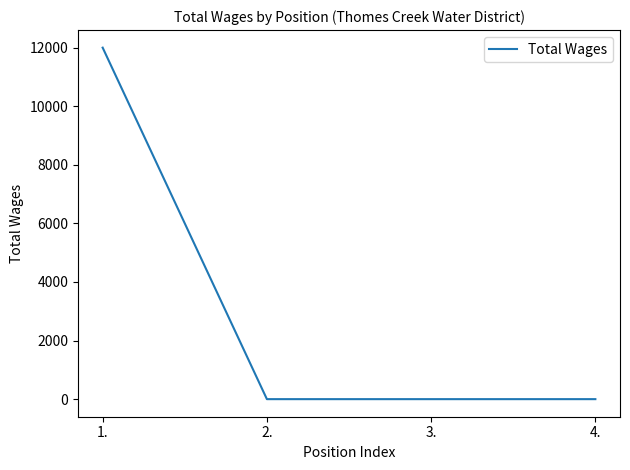

How many values exceed 0?

1